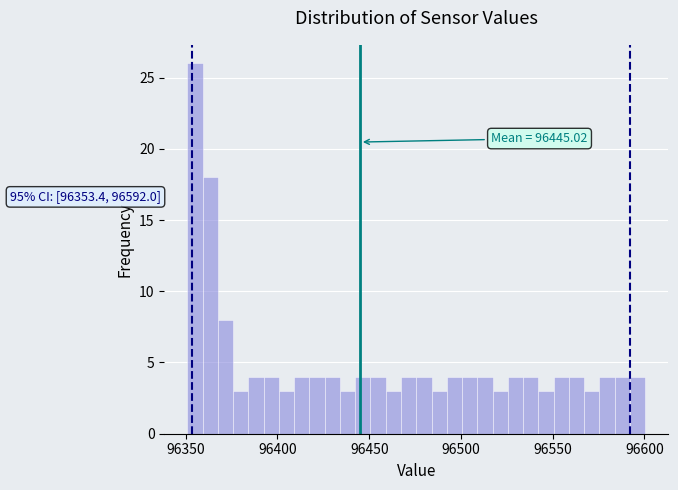

Around what value on the x-axis is the tallest bar? Give the approximate position of its centre, as read against the axis.

96355